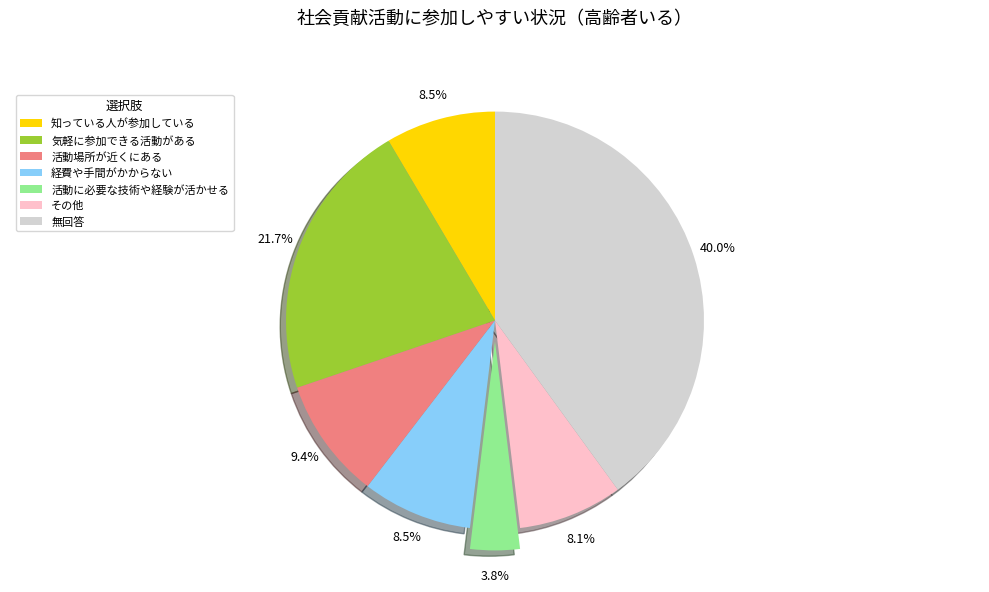

What is the smallest slice in the pie chart?

活動に必要な技術や経験が活かせる